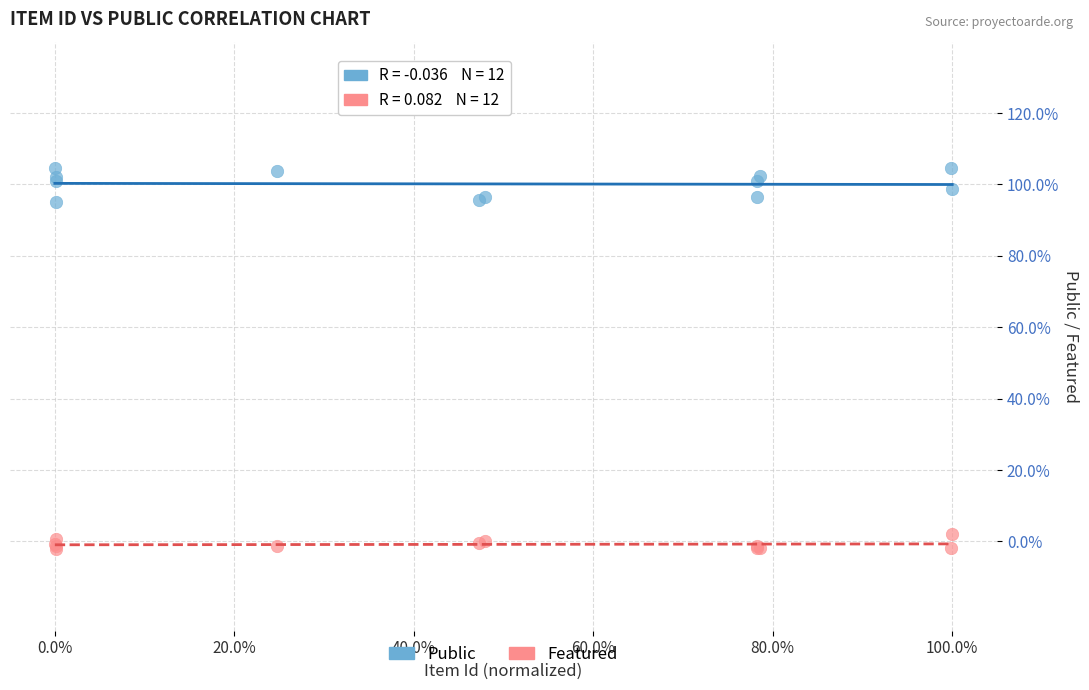

Which series contains the highest Y value?

Public